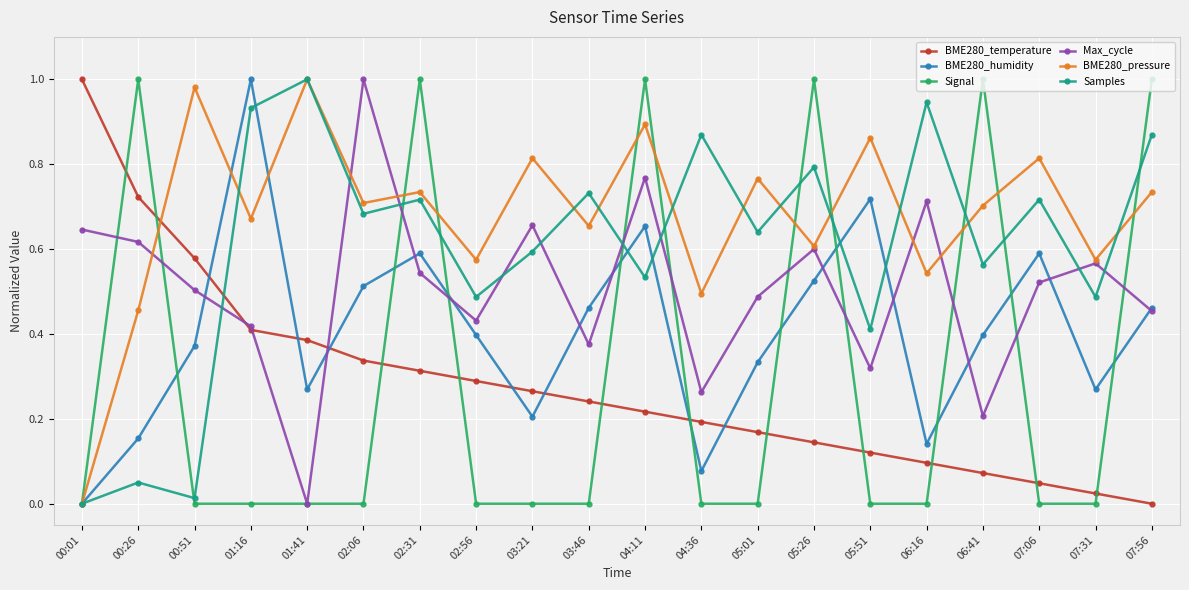

What position from the right is 01:41?

16